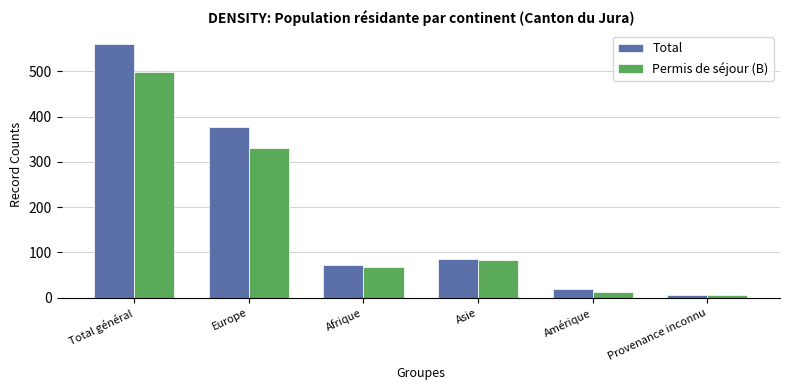

Where does the Permis de séjour (B) series first go above 84?

Total général